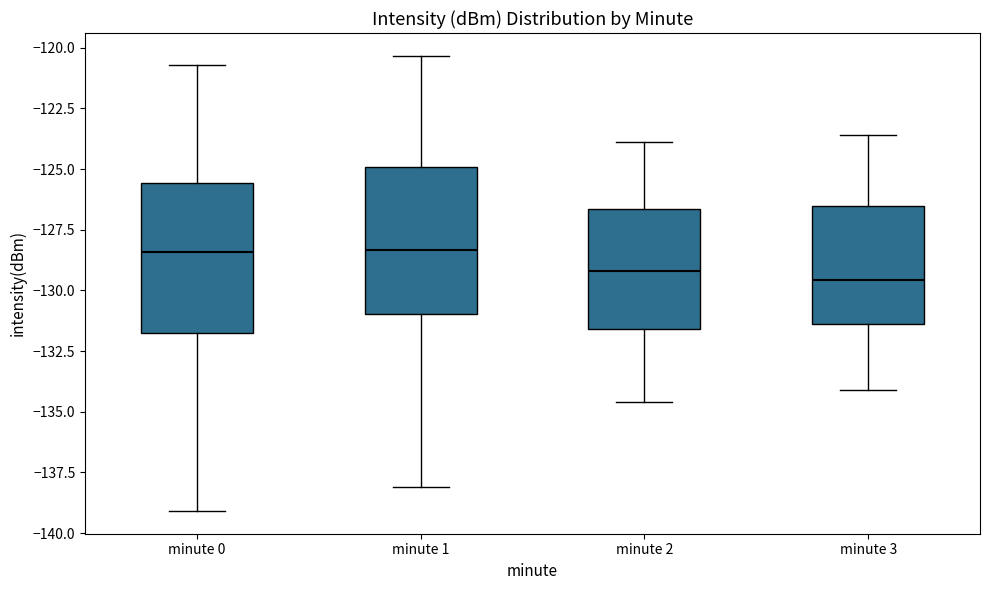

Reading left to right, transcribe this box plot: for each box, give where its median line is, the range the box spans, and where its two whiskers end, as read against the y-axis. The values are not printed on the chart, so give them approximately, as read against the axis.

minute 0: median -128.5, box -132.0 to -125.5, whiskers -139.0 to -120.5
minute 1: median -128.5, box -131.0 to -125.0, whiskers -138.0 to -120.5
minute 2: median -129.0, box -131.5 to -126.5, whiskers -134.5 to -124.0
minute 3: median -129.5, box -131.5 to -126.5, whiskers -134.0 to -123.5